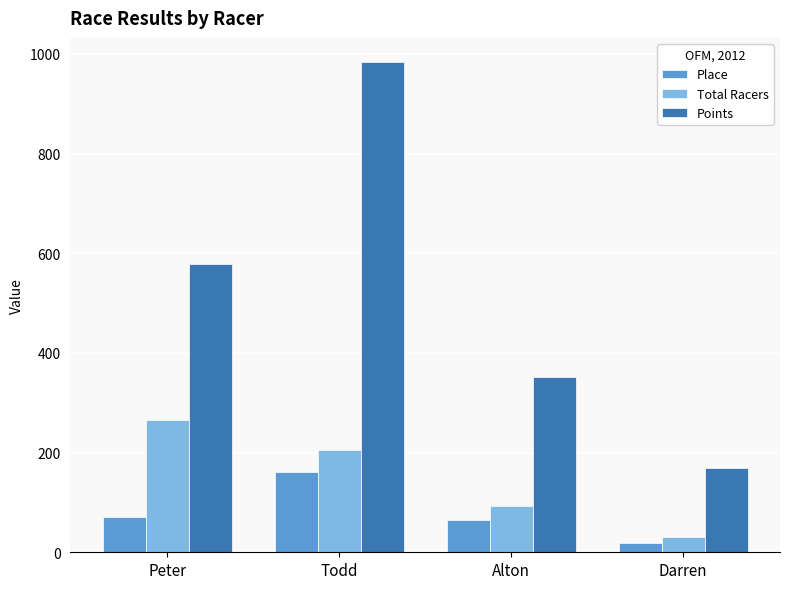

Rank the series by their average value, from highest to lowest.

Points, Total Racers, Place